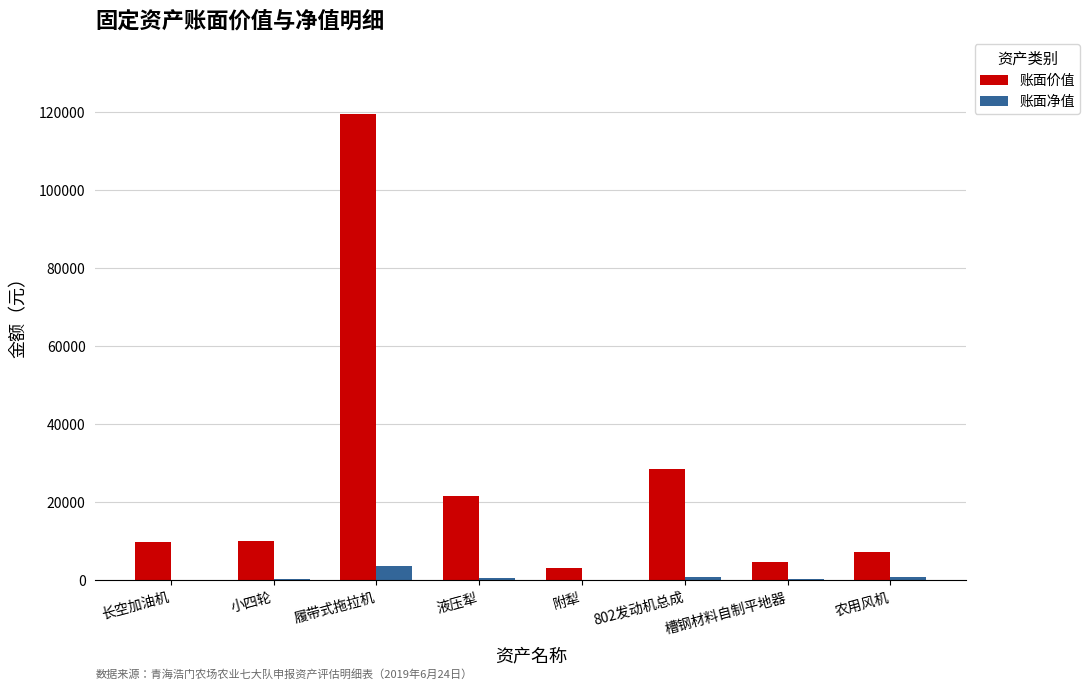

The value of 账面价值 at 液压犁 is 21700.0. True or false?

True